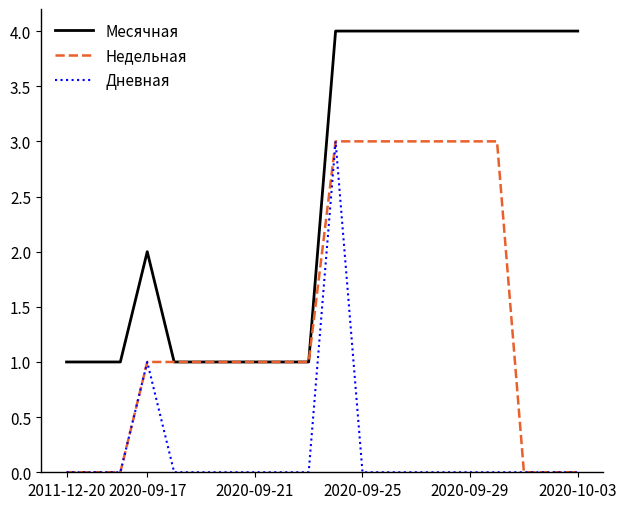

Rank the series by their average value, from highest to lowest.

Месячная, Недельная, Дневная